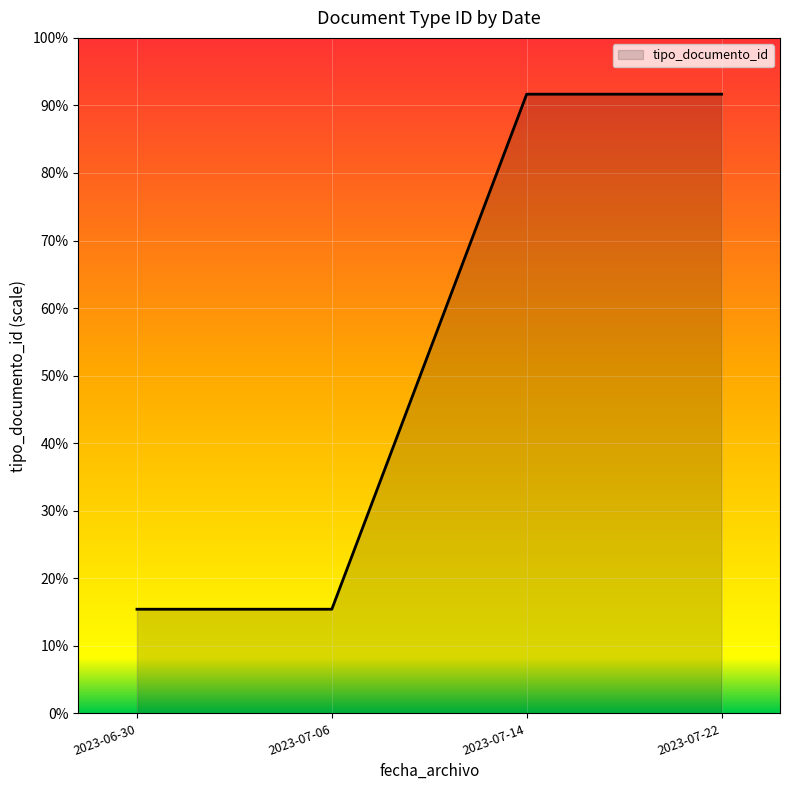

Does the chart have visible grid lines?

Yes